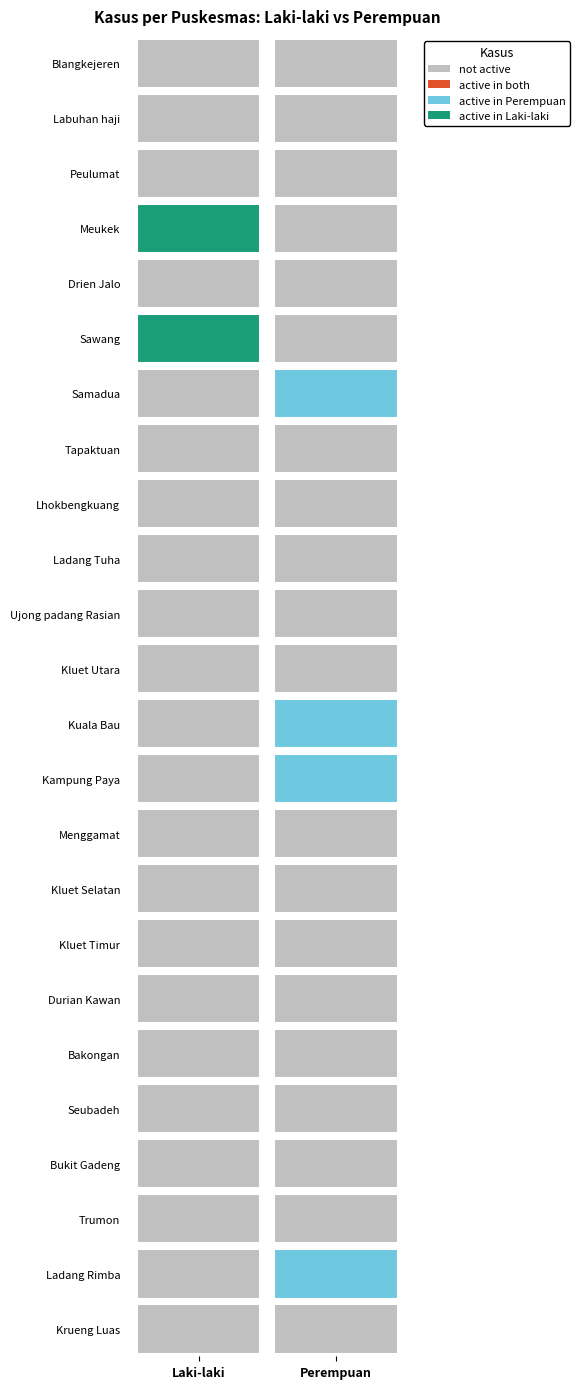

Which series has the largest range (max minus min)?

perempuan